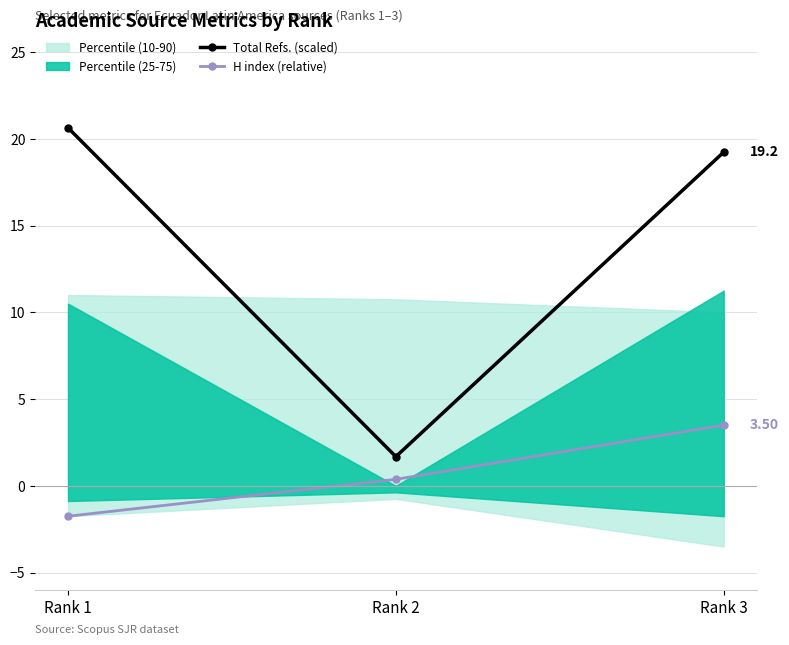

What is the value of the H index (relative) point at the 2nd from the left?

0.4